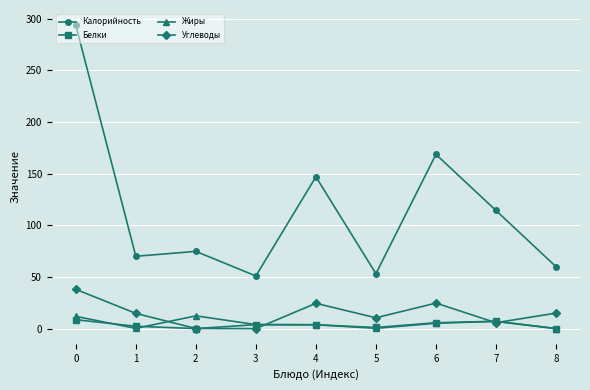

What is the sum of the Белки values at 5 and 8?

1.2